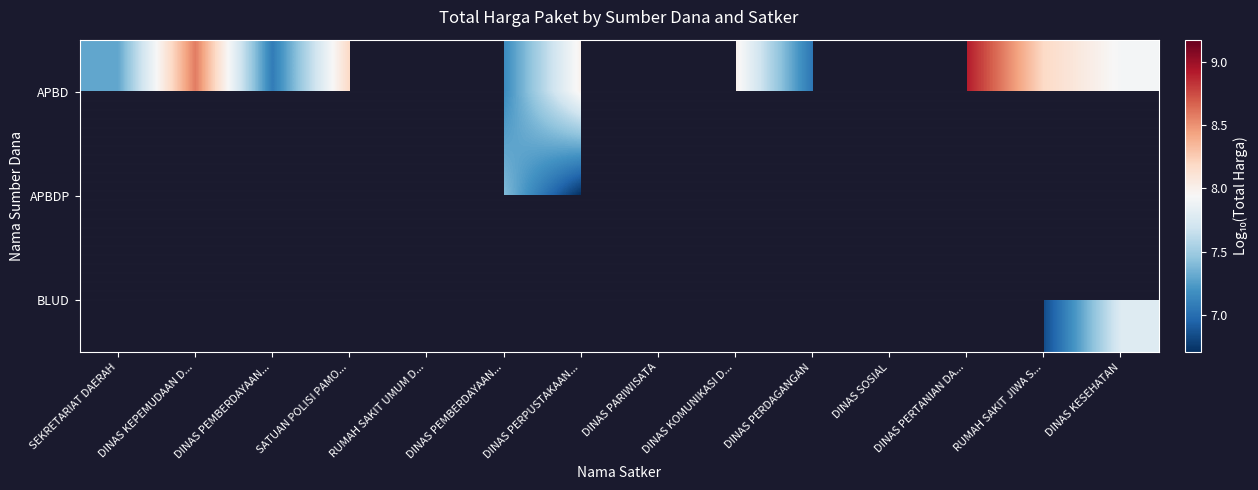

How many series are shown in this chart?

3